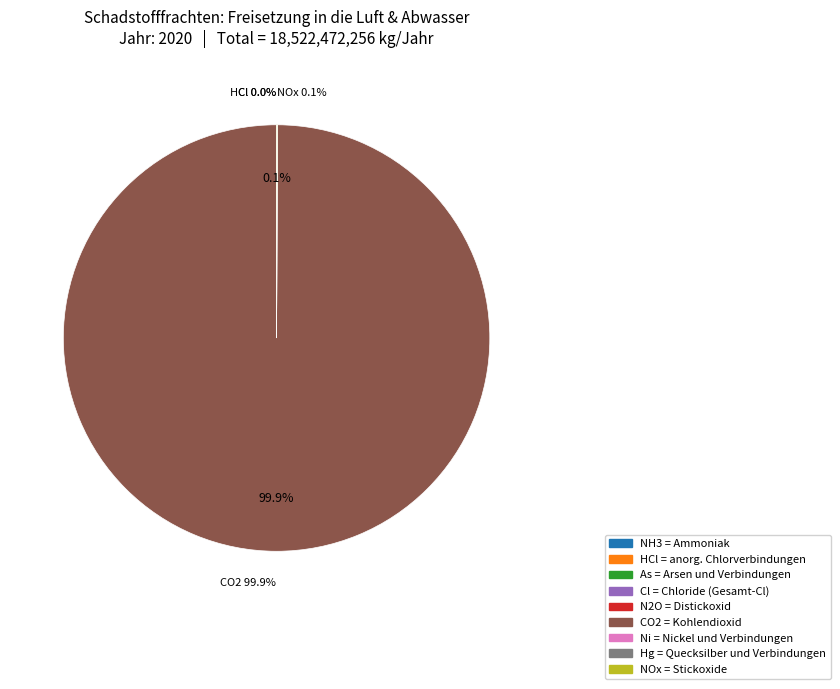

Is there a majority slice in this chart?

Yes